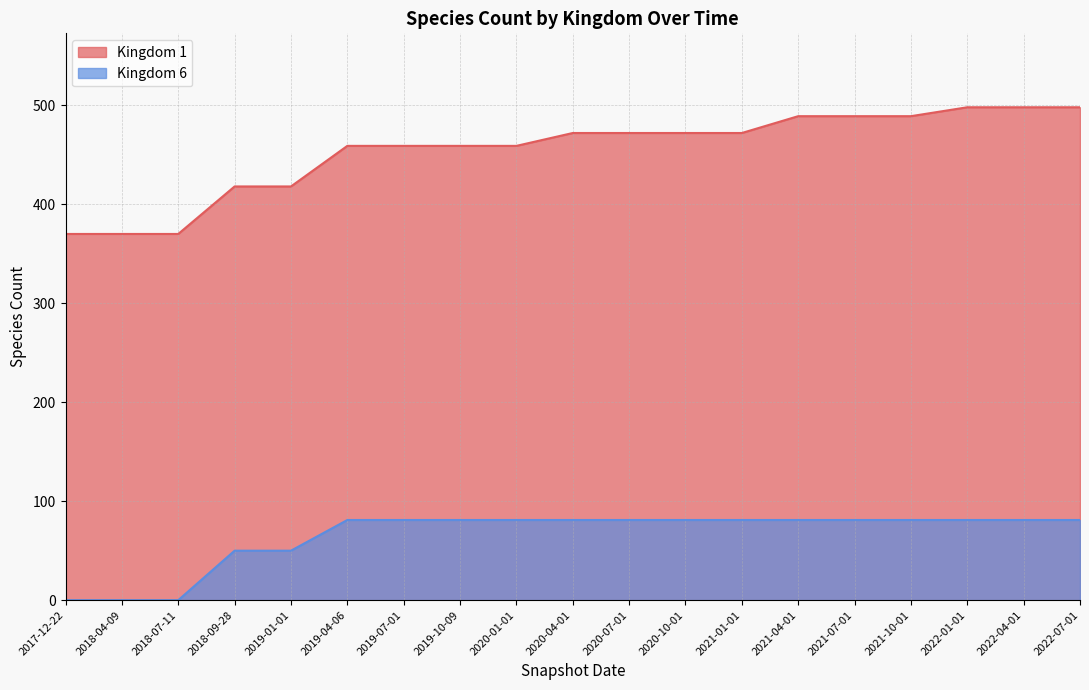

How many categories are shown in the chart?

19